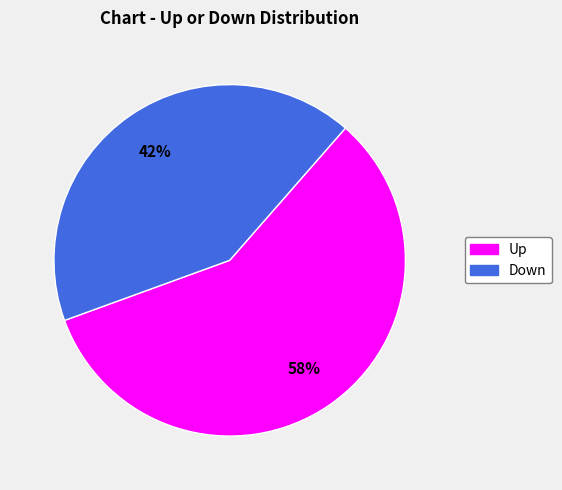

To the nearest percent, what is the average slice percentage?

50%